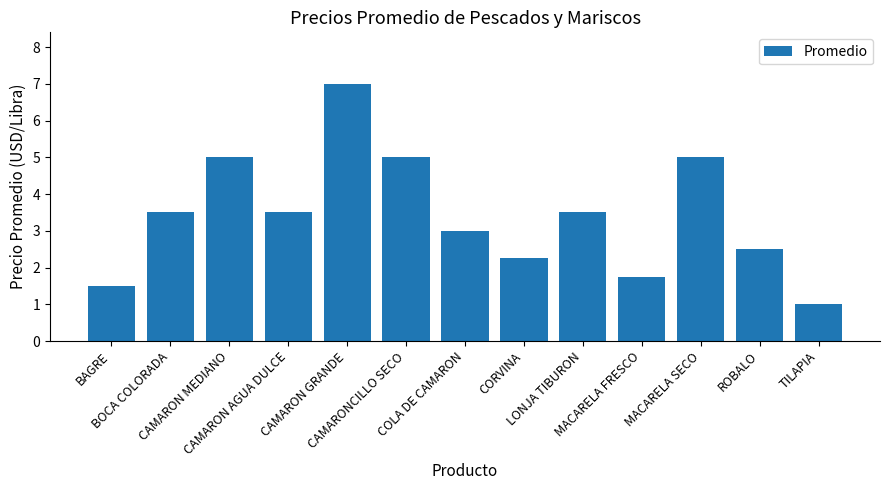

Which label corresponds to the largest value in the chart?

CAMARON GRANDE